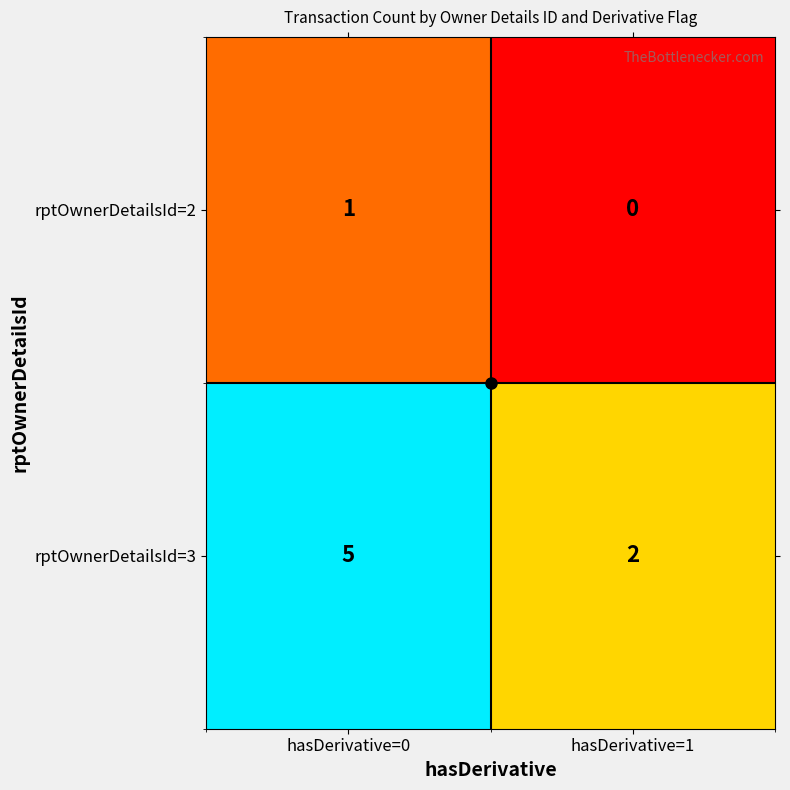

What is the maximum value shown in the chart?

5